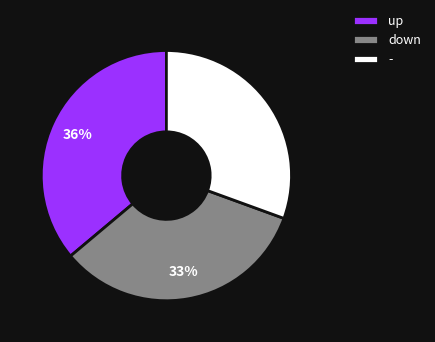

What is the ratio of the value at - to the value at down?

0.9